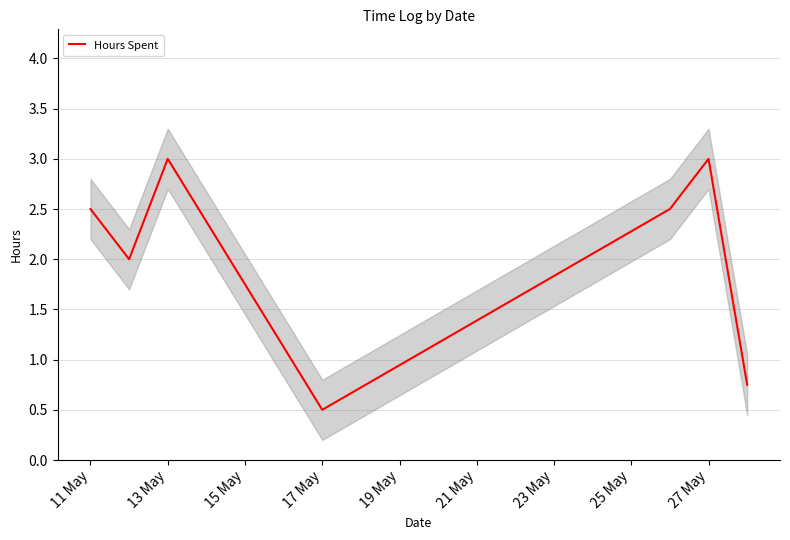

The Hours Spent series shows 0.5 at 17 May. True or false?

True